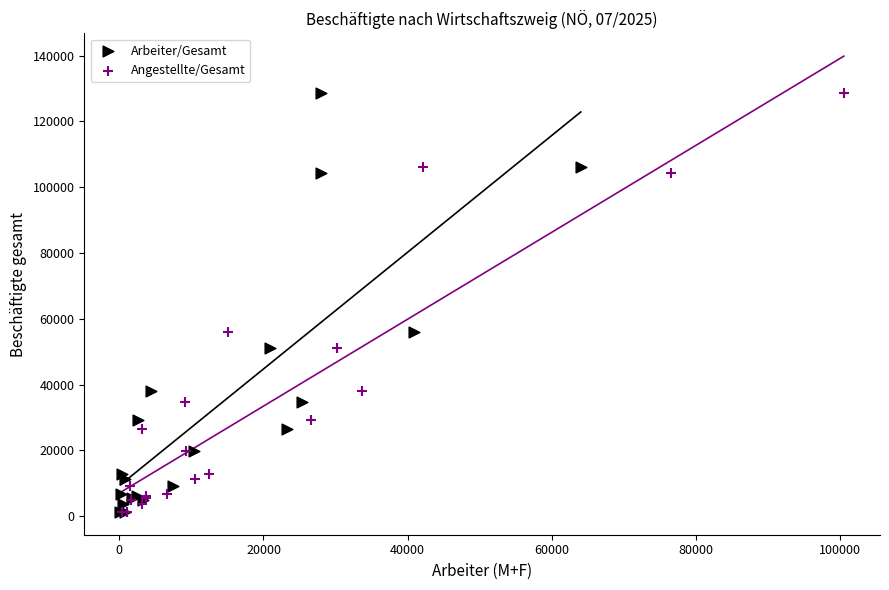

What are all the series names shown in the legend?

Arbeiter/Gesamt, Angestellte/Gesamt